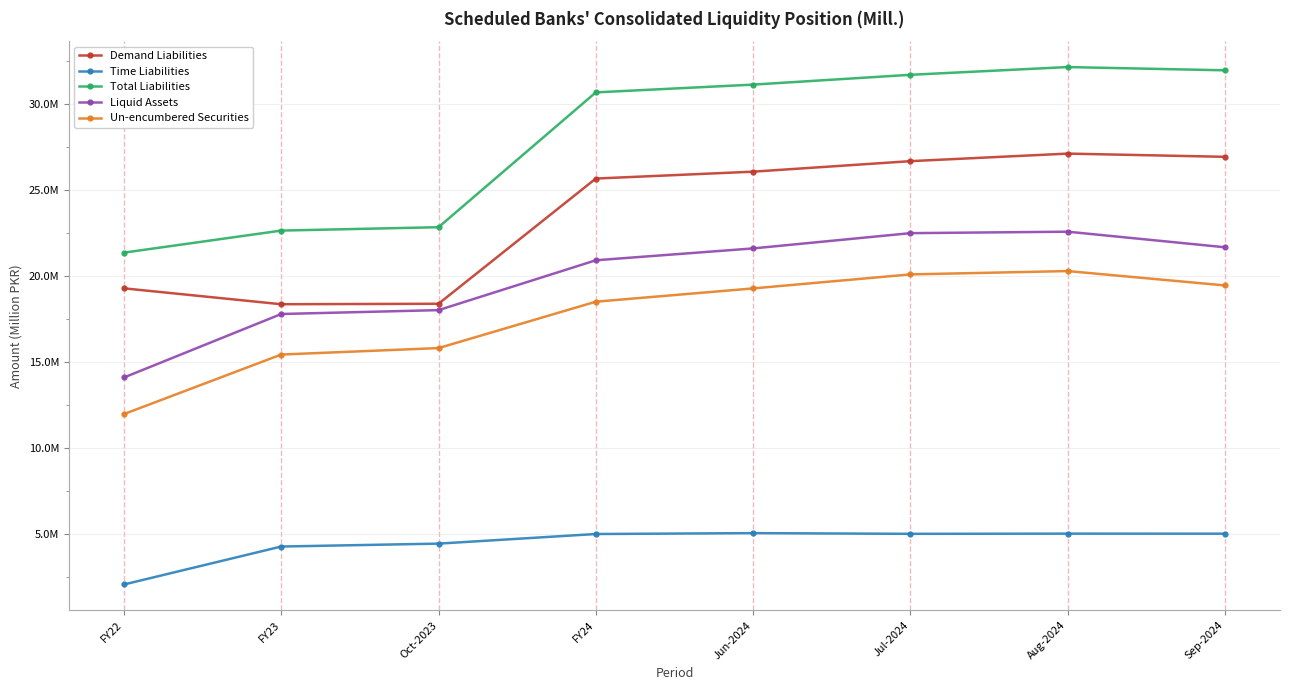

Reading left to right, transcribe all the data shown in this chart.

Demand Liabilities: FY22=19281929.0	FY23=18358468.0	Oct-2023=18385653.0	FY24=25661035.7	Jun-2024=26061081.1	Jul-2024=26671948.5	Aug-2024=27111068.6	Sep-2024=26923840.9
Time Liabilities: FY22=2074337.0	FY23=4279847.0	Oct-2023=4448435.0	FY24=5007026.8	Jun-2024=5058474.5	Jul-2024=5017583.5	Aug-2024=5028811.1	Sep-2024=5026442.4
Total Liabilities: FY22=21356266.0	FY23=22638315.0	Oct-2023=22834088.0	FY24=30668062.5	Jun-2024=31119555.6	Jul-2024=31689532.0	Aug-2024=32139879.7	Sep-2024=31950283.3
Liquid Assets: FY22=14101558.0	FY23=17790896.0	Oct-2023=18016053.0	FY24=20912971.6	Jun-2024=21601817.3	Jul-2024=22488500.0	Aug-2024=22573388.9	Sep-2024=21668602.7
Un-encumbered Securities: FY22=11976081.0	FY23=15435676.0	Oct-2023=15810873.0	FY24=18505476.5	Jun-2024=19277758.1	Jul-2024=20091689.9	Aug-2024=20285953.1	Sep-2024=19451058.8